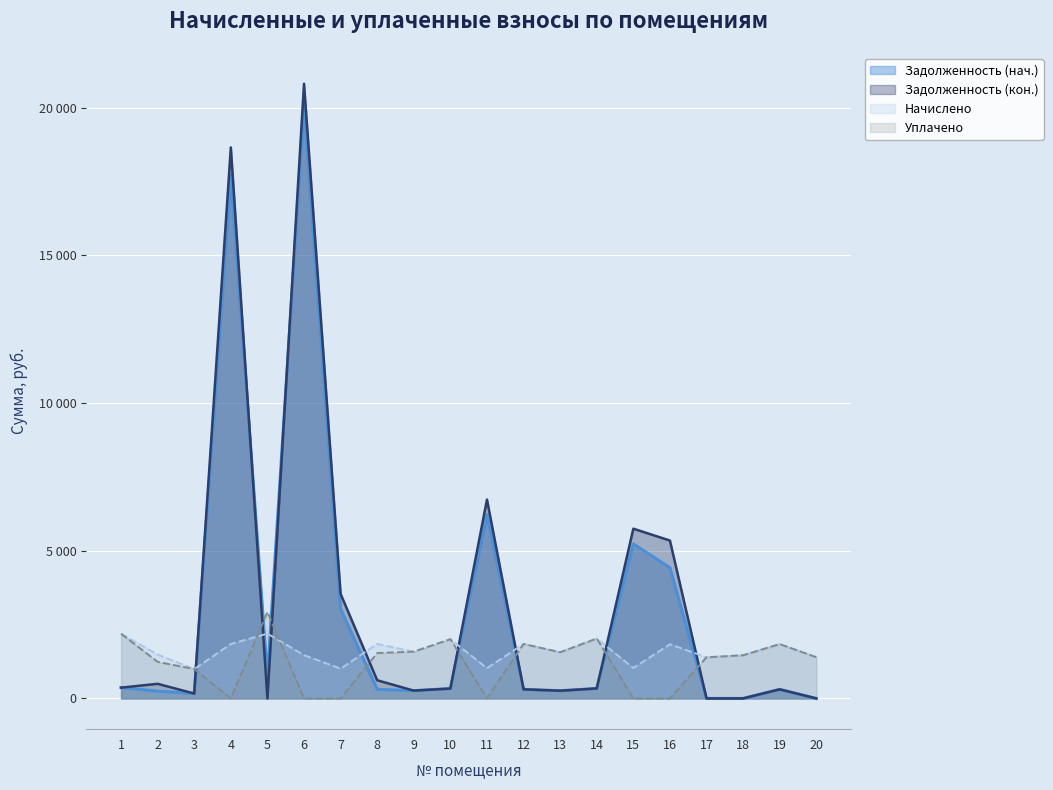

How many series are shown in this chart?

4